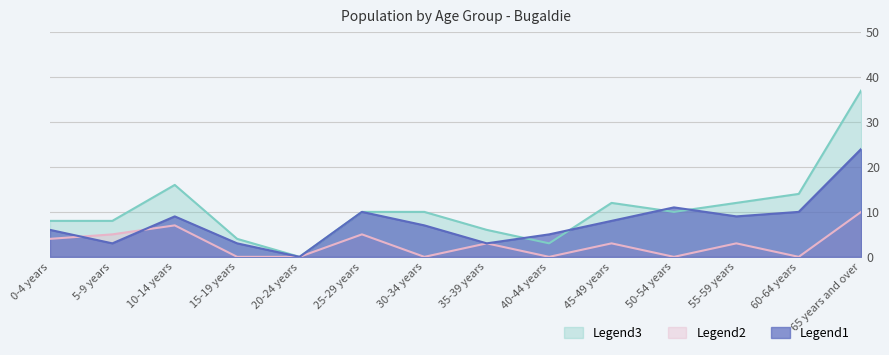

Reading left to right, extract all data points from this chart.

Non-Indigenous Persons: 0-4 years=6	5-9 years=3	10-14 years=9	15-19 years=3	20-24 years=0	25-29 years=10	30-34 years=7	35-39 years=3	40-44 years=5	45-49 years=8	50-54 years=11	55-59 years=9	60-64 years=10	65 years and over=24
Total Persons: 0-4 years=8	5-9 years=8	10-14 years=16	15-19 years=4	20-24 years=0	25-29 years=10	30-34 years=10	35-39 years=6	40-44 years=3	45-49 years=12	50-54 years=10	55-59 years=12	60-64 years=14	65 years and over=37
Indigenous Status Not Stated Persons: 0-4 years=4	5-9 years=5	10-14 years=7	15-19 years=0	20-24 years=0	25-29 years=5	30-34 years=0	35-39 years=3	40-44 years=0	45-49 years=3	50-54 years=0	55-59 years=3	60-64 years=0	65 years and over=10